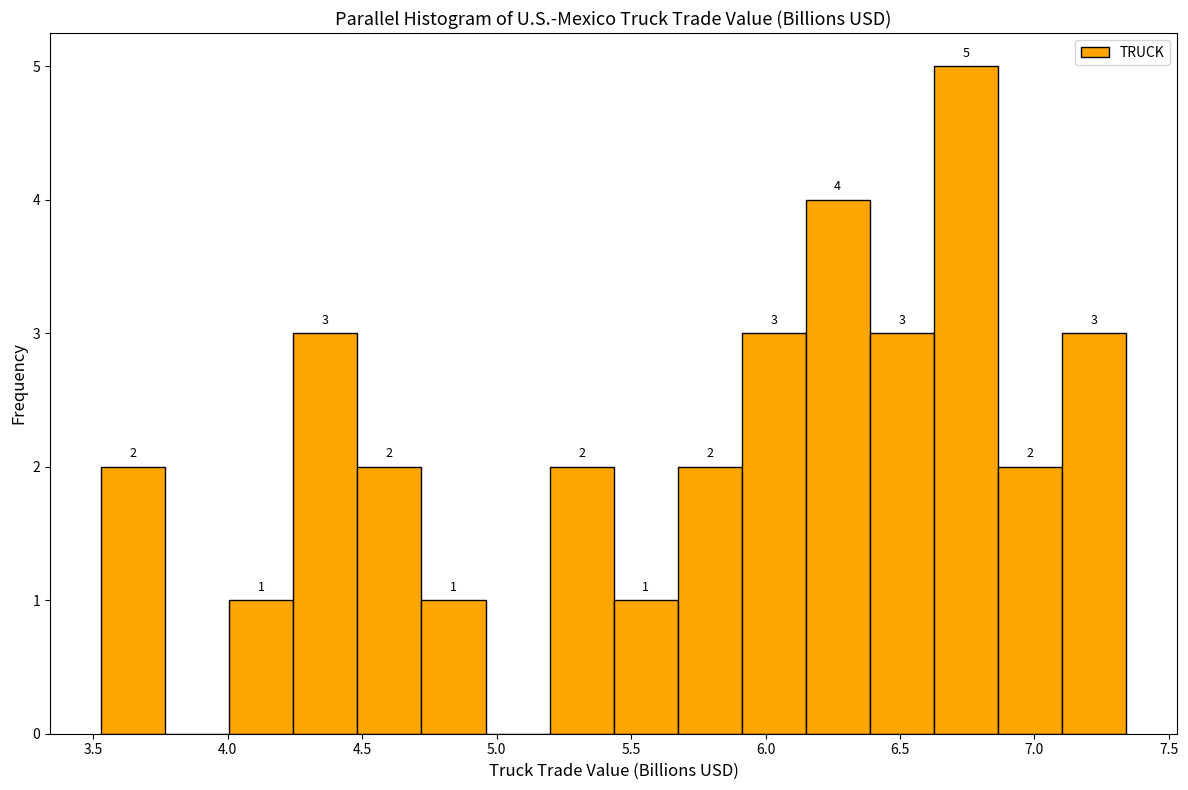

Which range on the x-axis has the tallest bar?

6.65 to 6.85